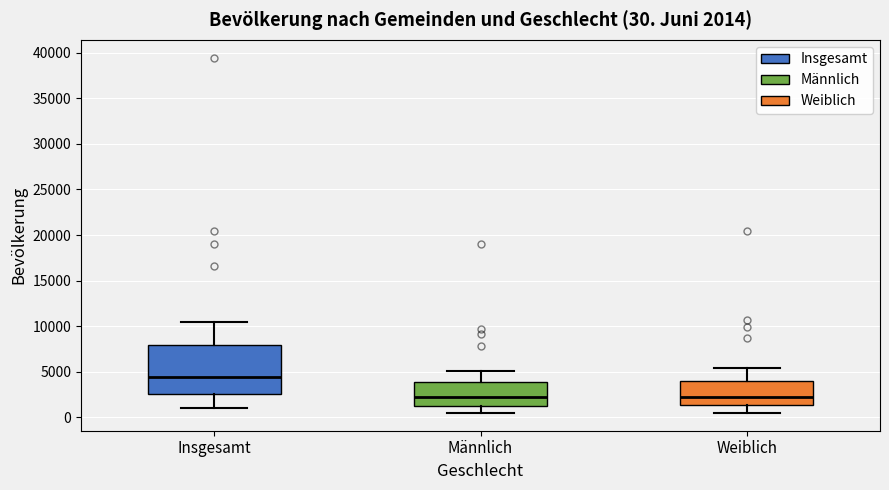

Which box is the tallest, from its lower edge to its upper edge?

Insgesamt